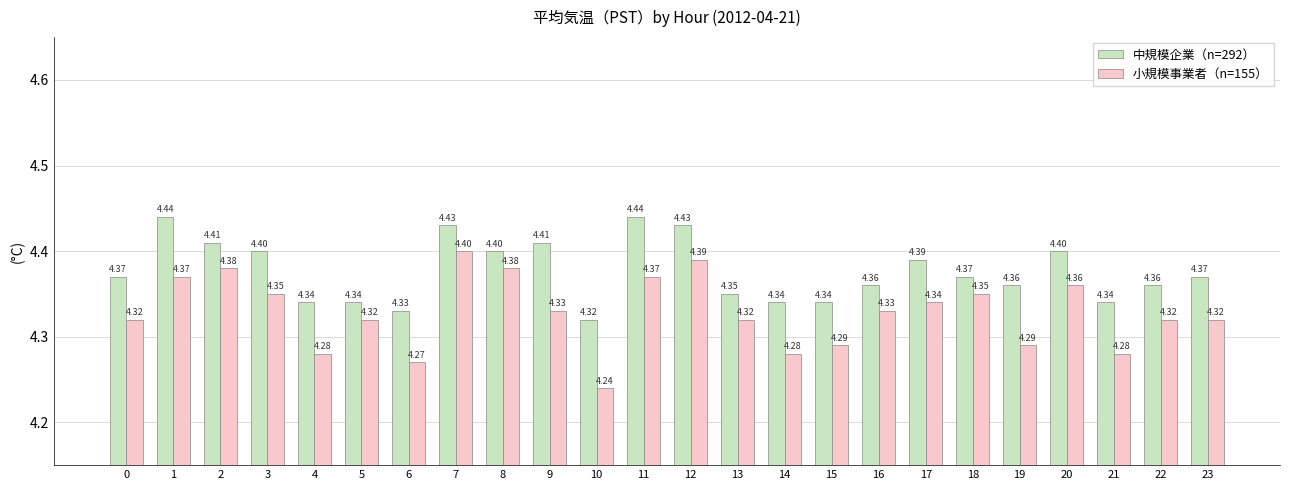

Which series has the largest total across all categories?

中規模企業（n=292）